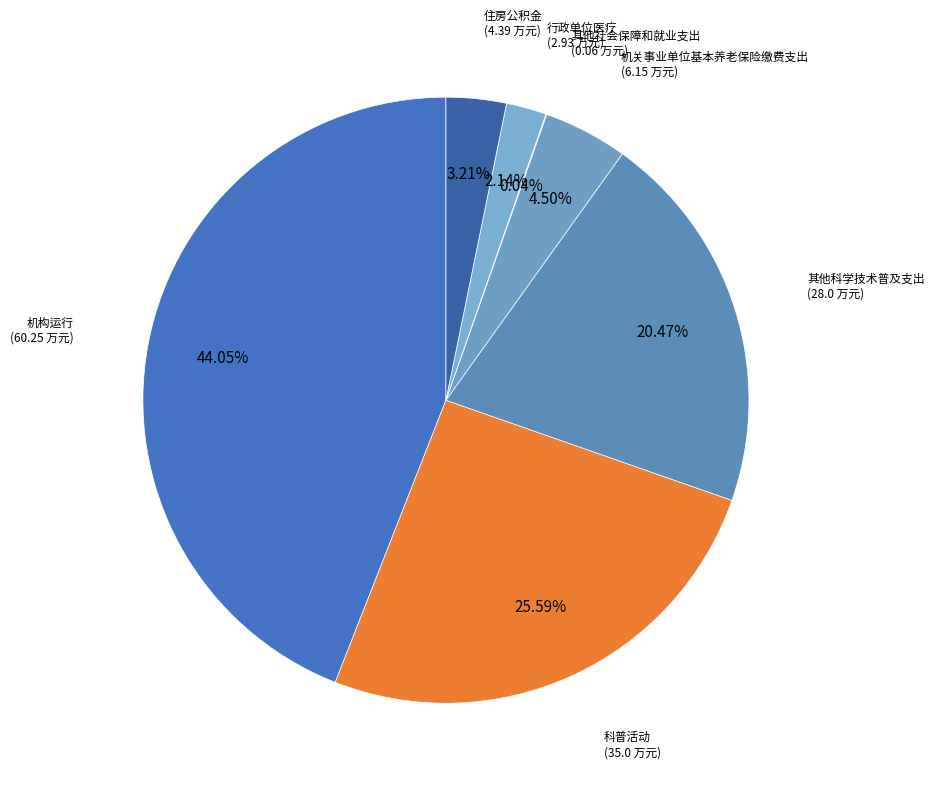

The 行政单位医疗 slice represents 2% of the pie. True or false?

True